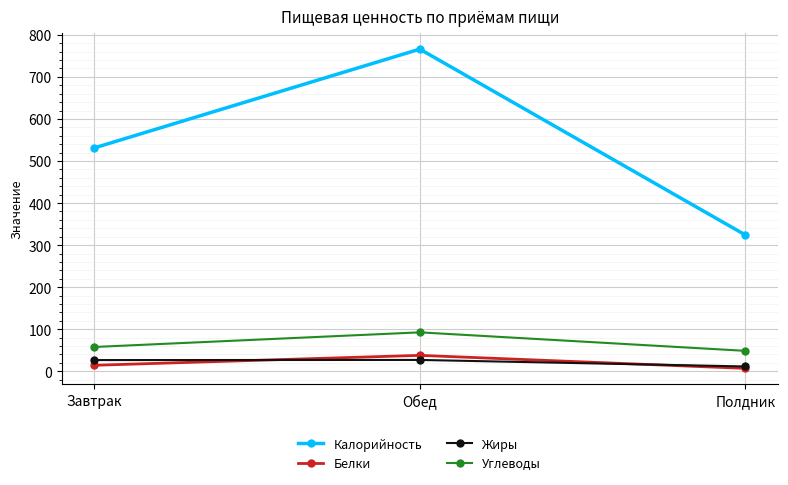

What is the label of the 2nd point from the right?

Обед